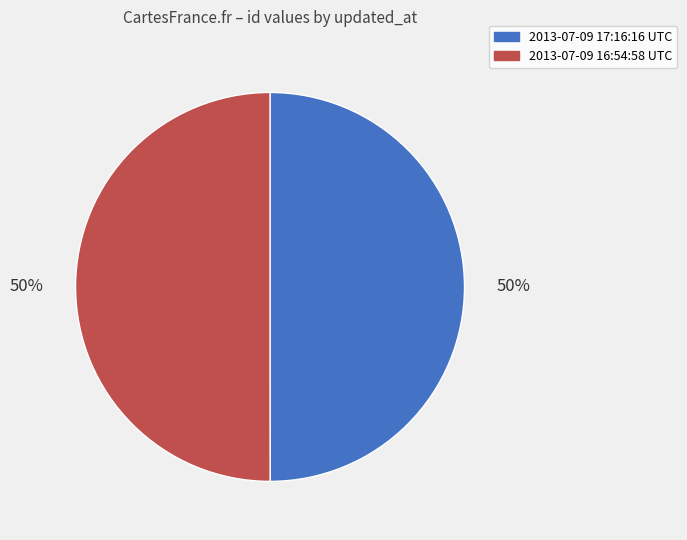

Do 2013-07-09 17:16:16 UTC and 2013-07-09 16:54:58 UTC together represent more than half of the pie?

Yes